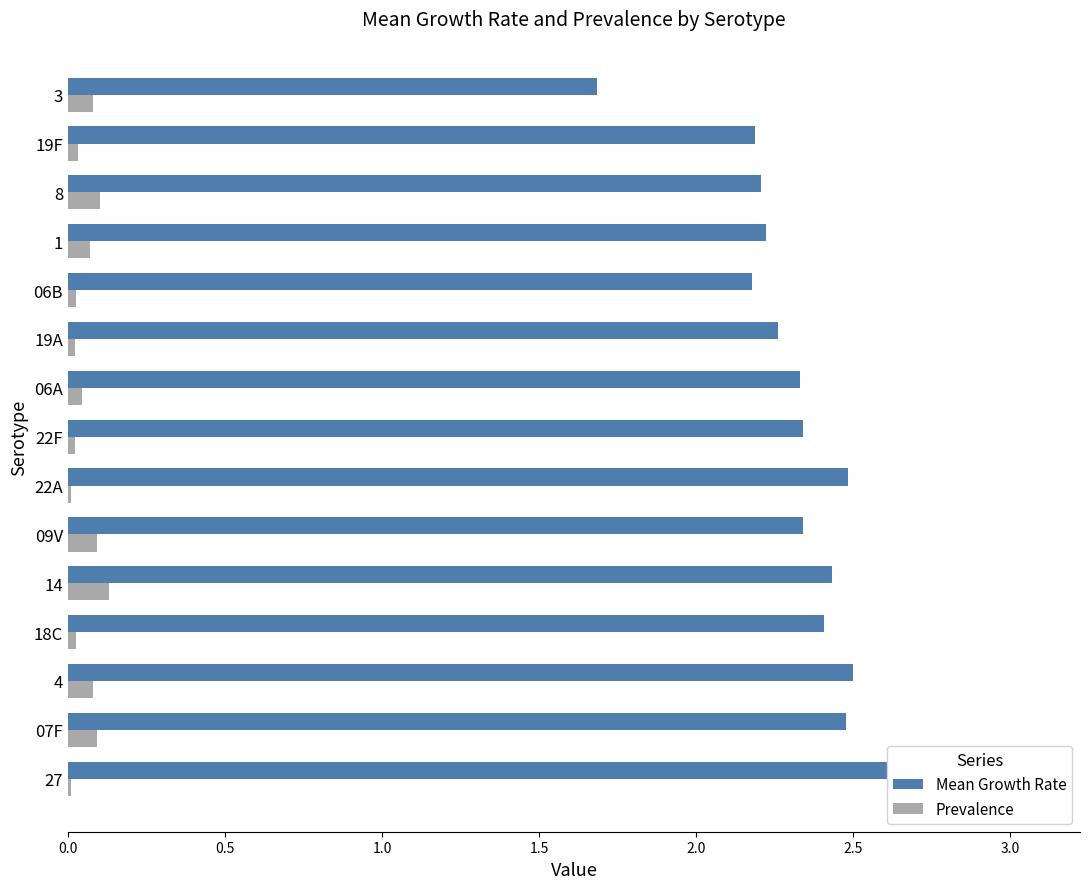

Reading left to right, transcribe all the data shown in this chart.

Mean Growth Rate: 1.7	2.2	2.2	2.2	2.2	2.3	2.3	2.3	2.5	2.3	2.4	2.4	2.5	2.5	3.1
Prevalence: 0.1	0.0	0.1	0.1	0.0	0.0	0.0	0.0	0.0	0.1	0.1	0.0	0.1	0.1	0.0